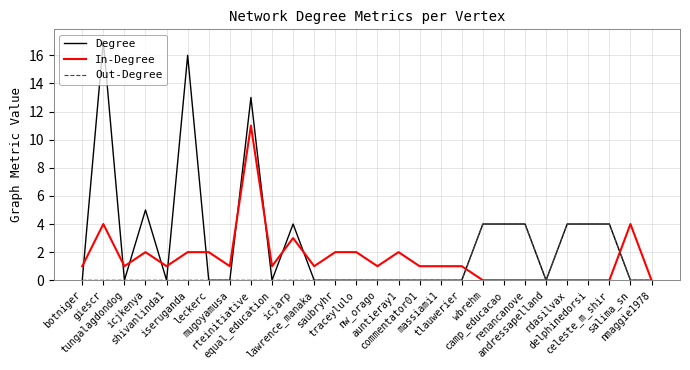

What is the difference between the highest and lowest values at shivanlinda1?

1